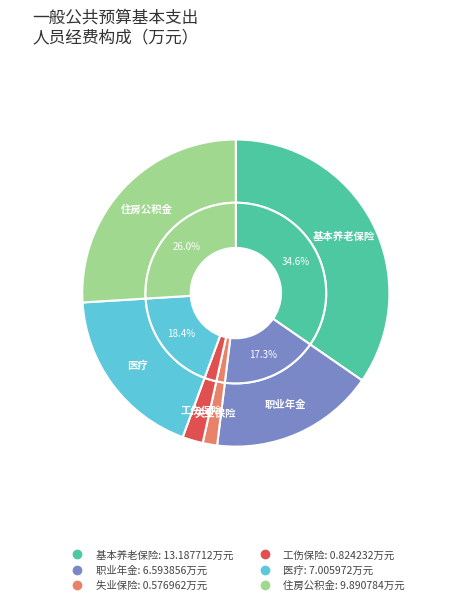

The 事业单位医疗 slice represents 18% of the pie. True or false?

True